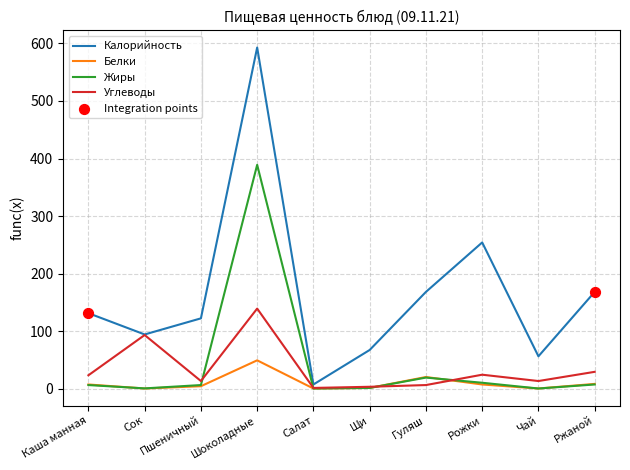

What is the total value across all series at Чай?

69.0